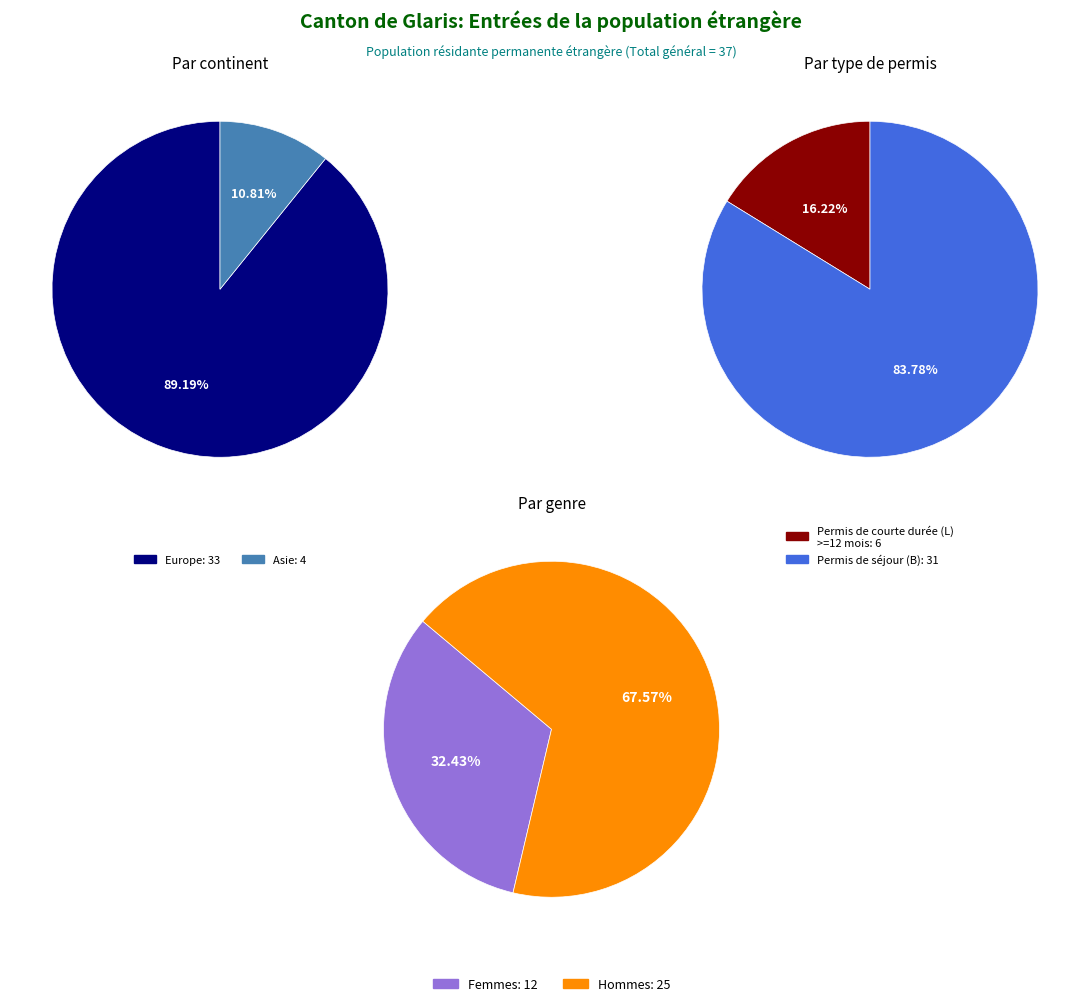

Is it true that Asie is 22% of the pie?

False